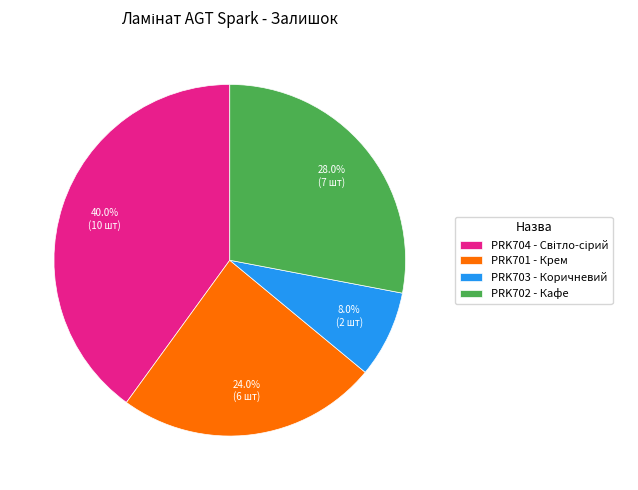

To the nearest percent, what is the difference between the largest and smallest slice percentages?

32%